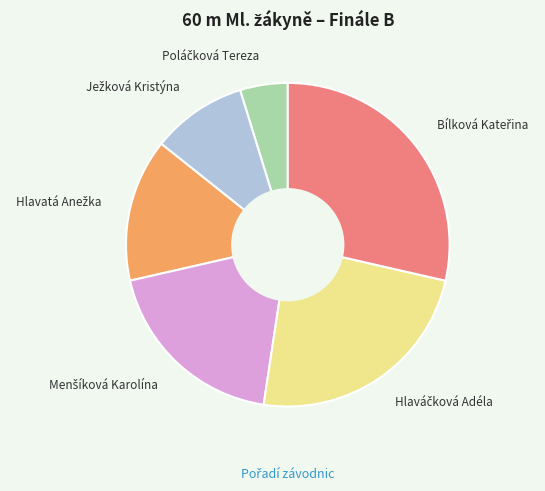

Is there a majority slice in this chart?

No